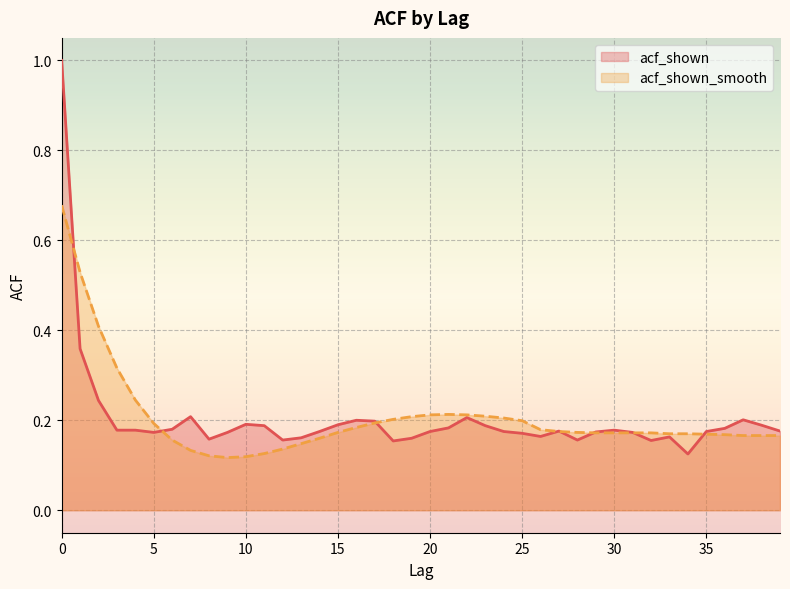

What is the sum of the acf_shown values at 32 and 33?

0.3